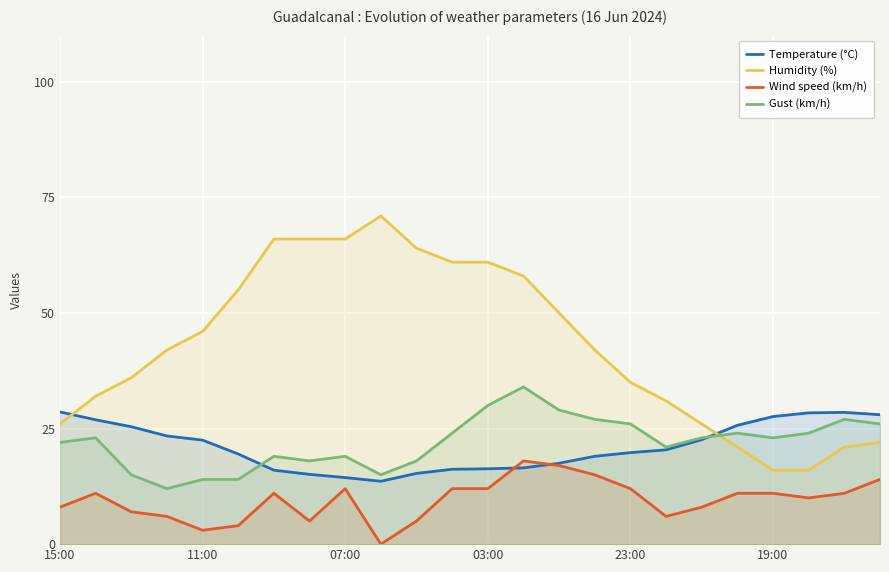

What is the difference between the second highest and minimum values in the Temperature (°C) series?

14.9